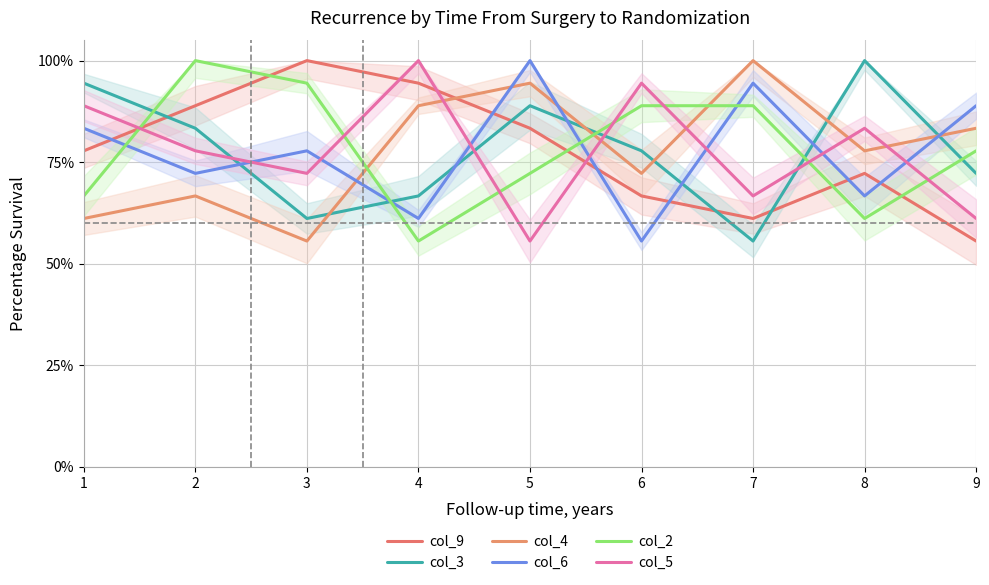

The value of col_4 at 7 is 44.4. True or false?

False